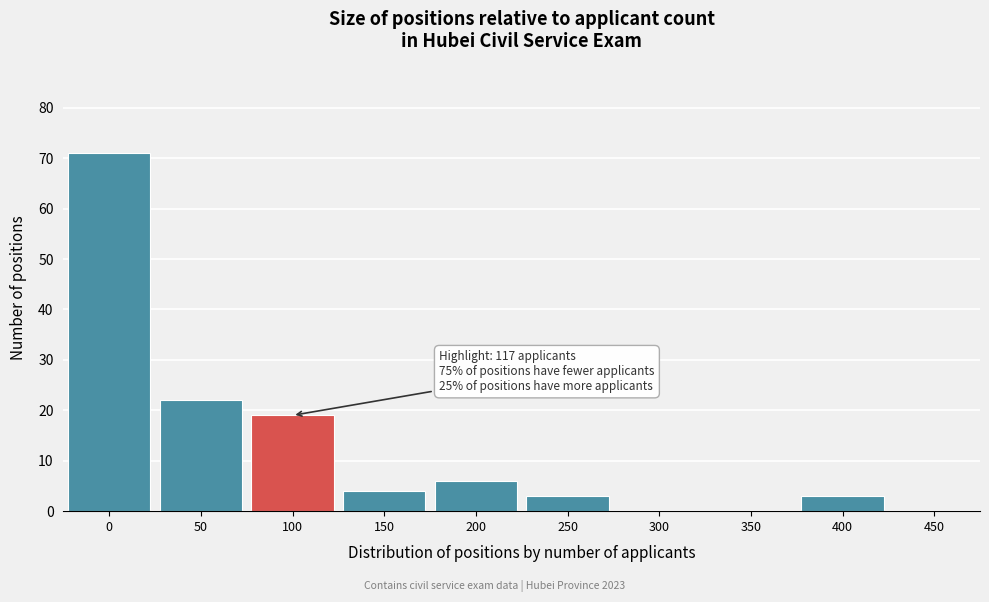

Reading right to left, list all the values displayed in this chart.

450=0	400=3	350=0	300=0	250=3	200=6	150=4	100=19	50=22	0=71